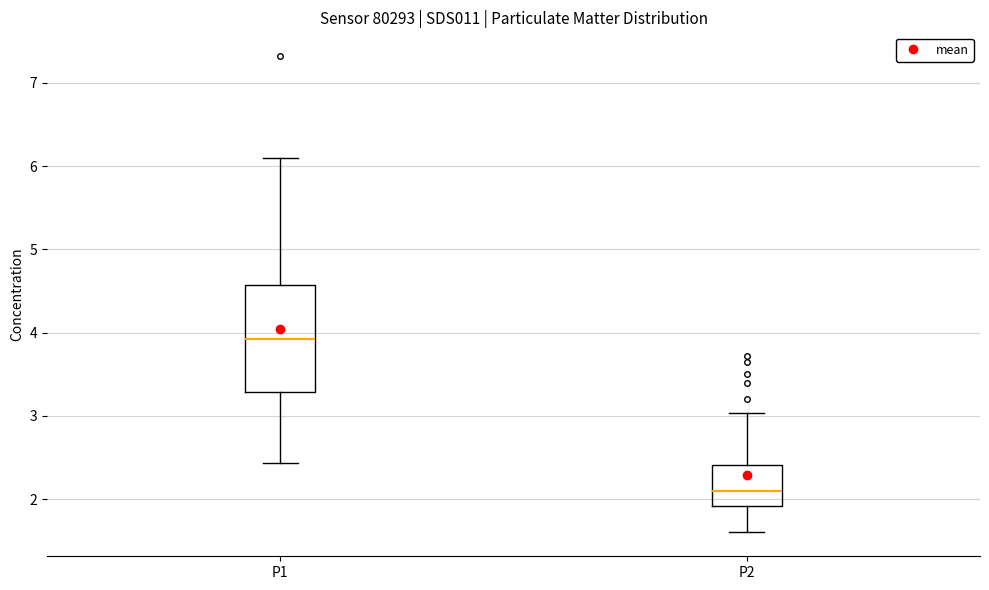

Which box's median line is the lowest?

P2